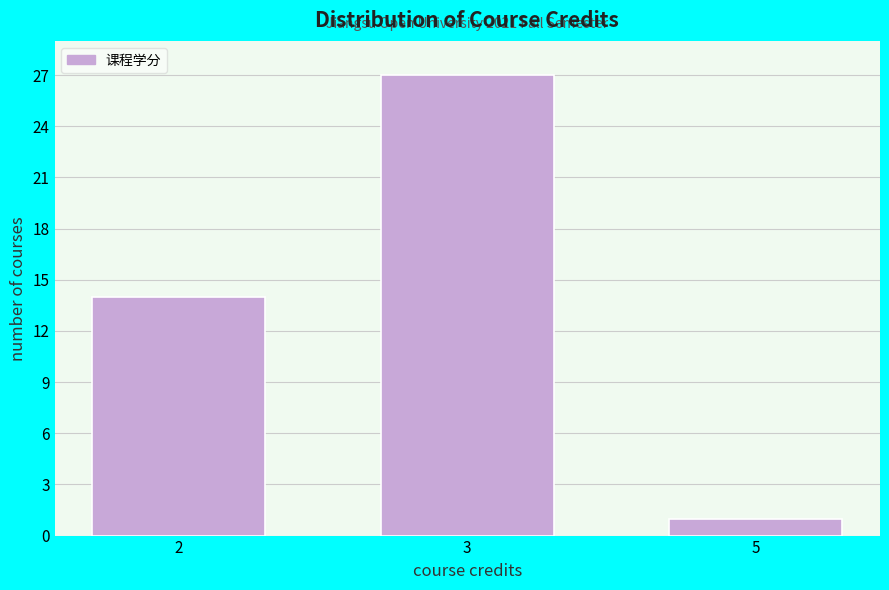

Reading left to right, transcribe all the data shown in this chart.

14	27	1